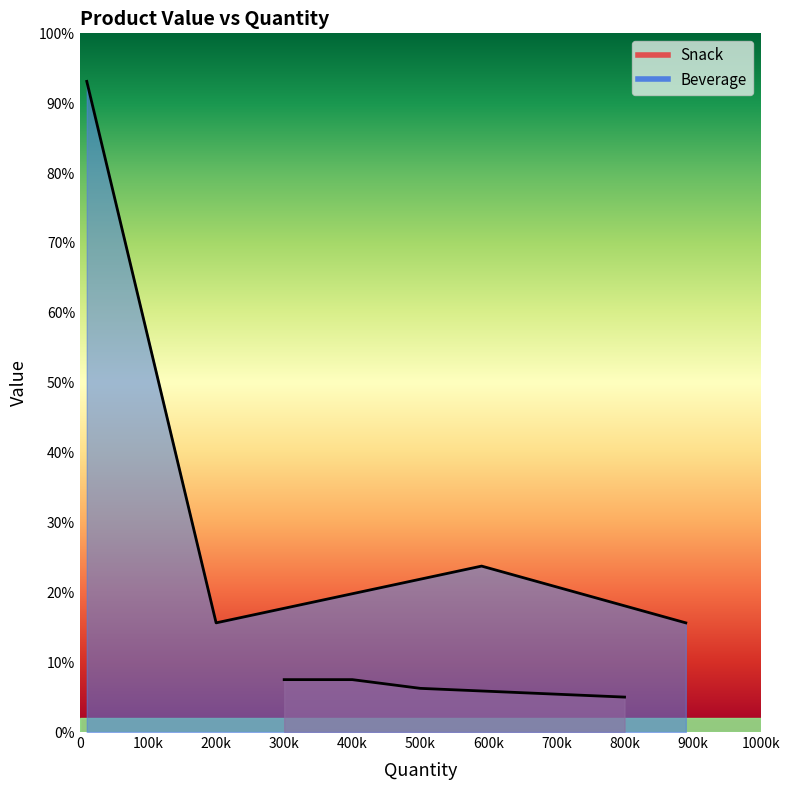

Count the Snack values in the range 1 to 2.

3